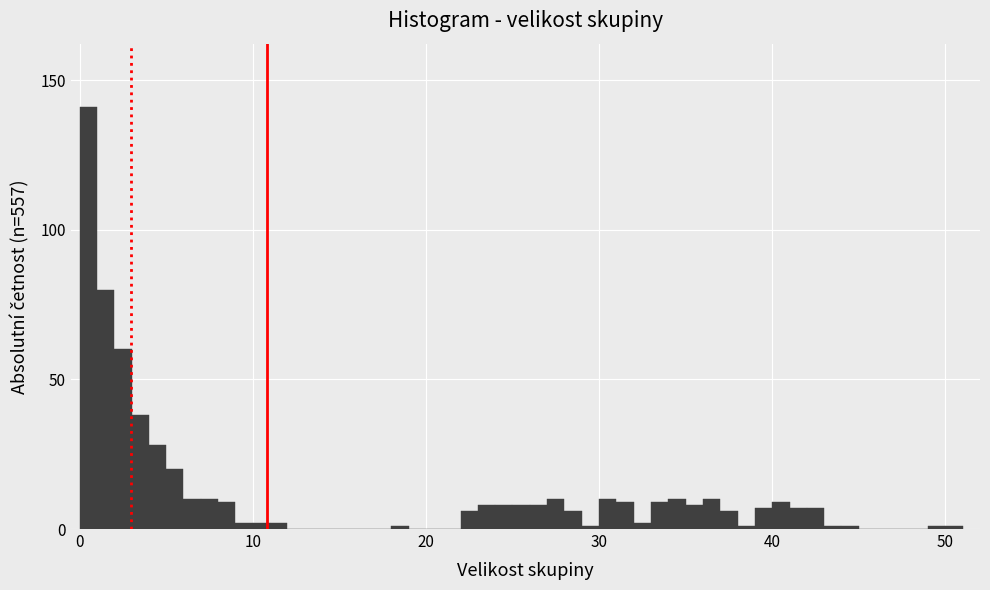

Around what value on the x-axis is the tallest bar? Give the approximate position of its centre, as read against the axis.

1